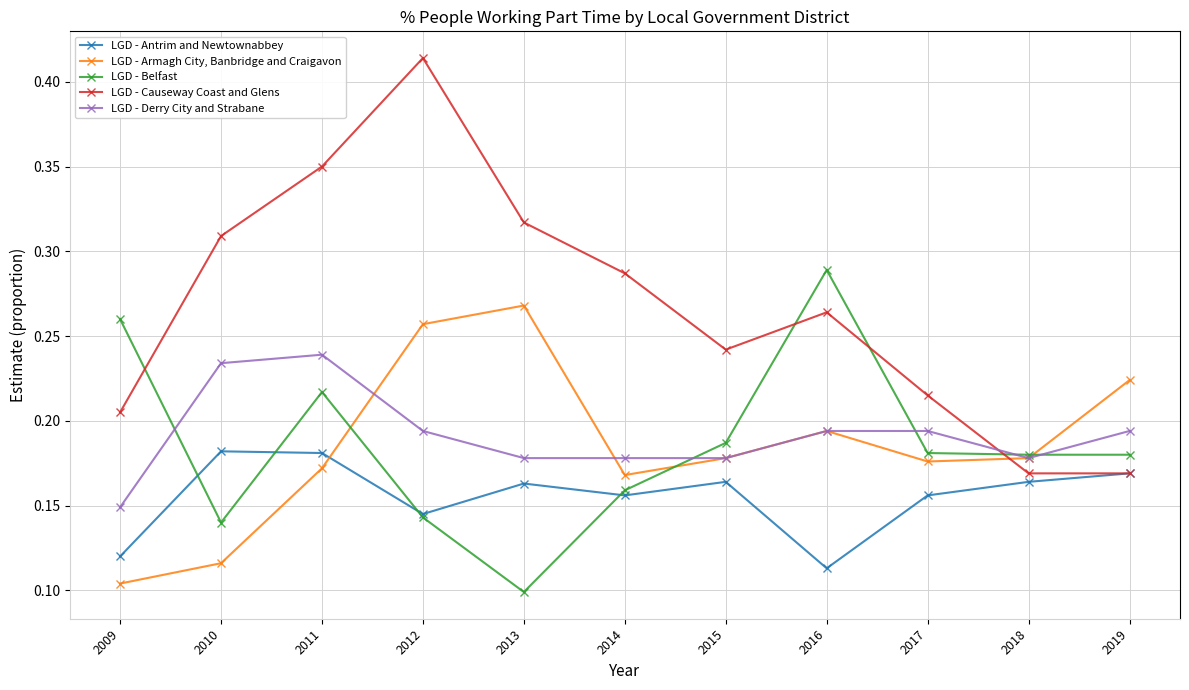

True or false: LGD - Derry City and Strabane and LGD - Antrim and Newtownabbey intersect in this chart.

False